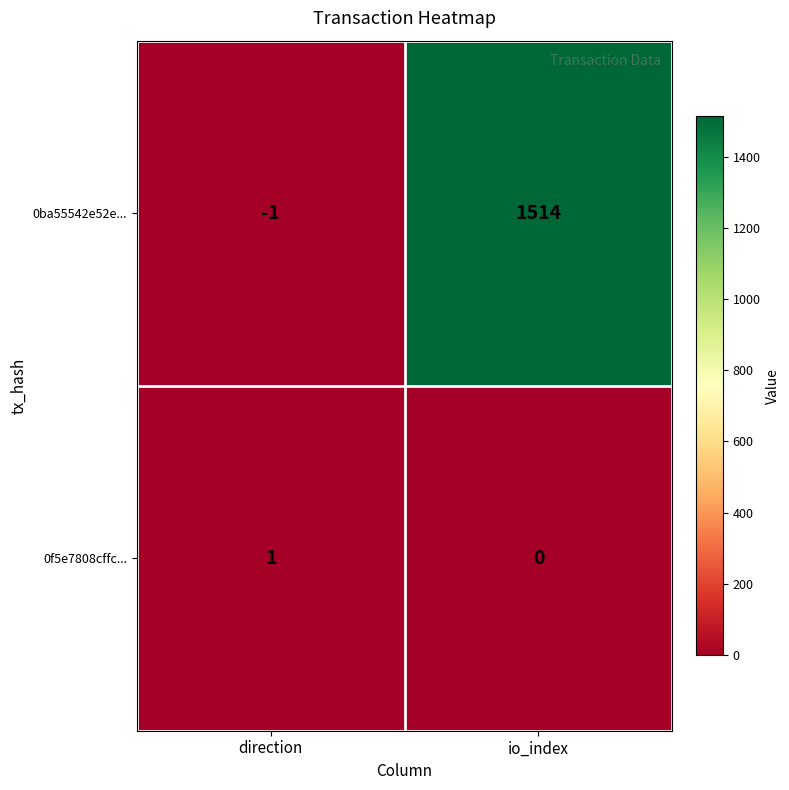

Reading left to right, what are all the values shown in this chart?

0ba55542e52e...: direction=-1	io_index=1514
0f5e7808cffc...: direction=1	io_index=0